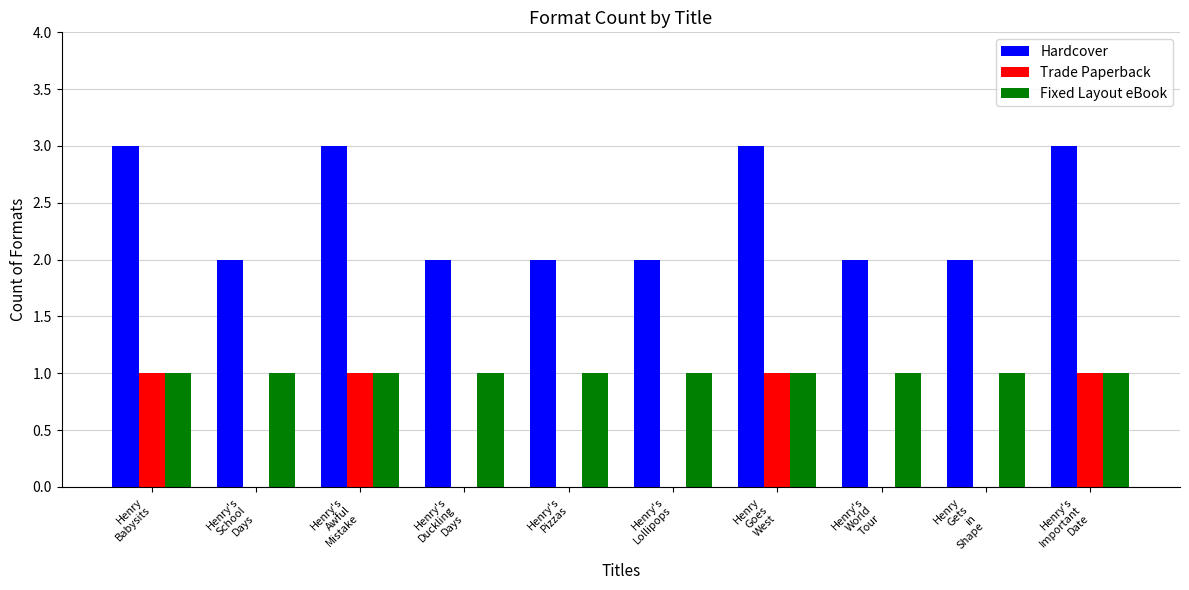

What is the maximum value for Hardcover?

3